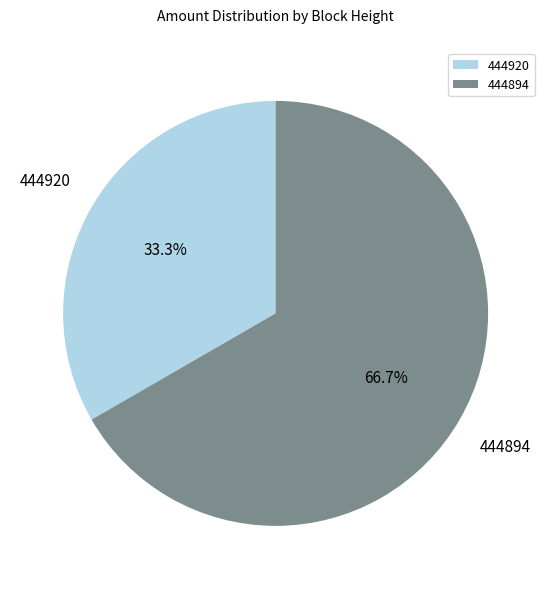

Is the sum of 444894 and 444920 greater than half?

Yes